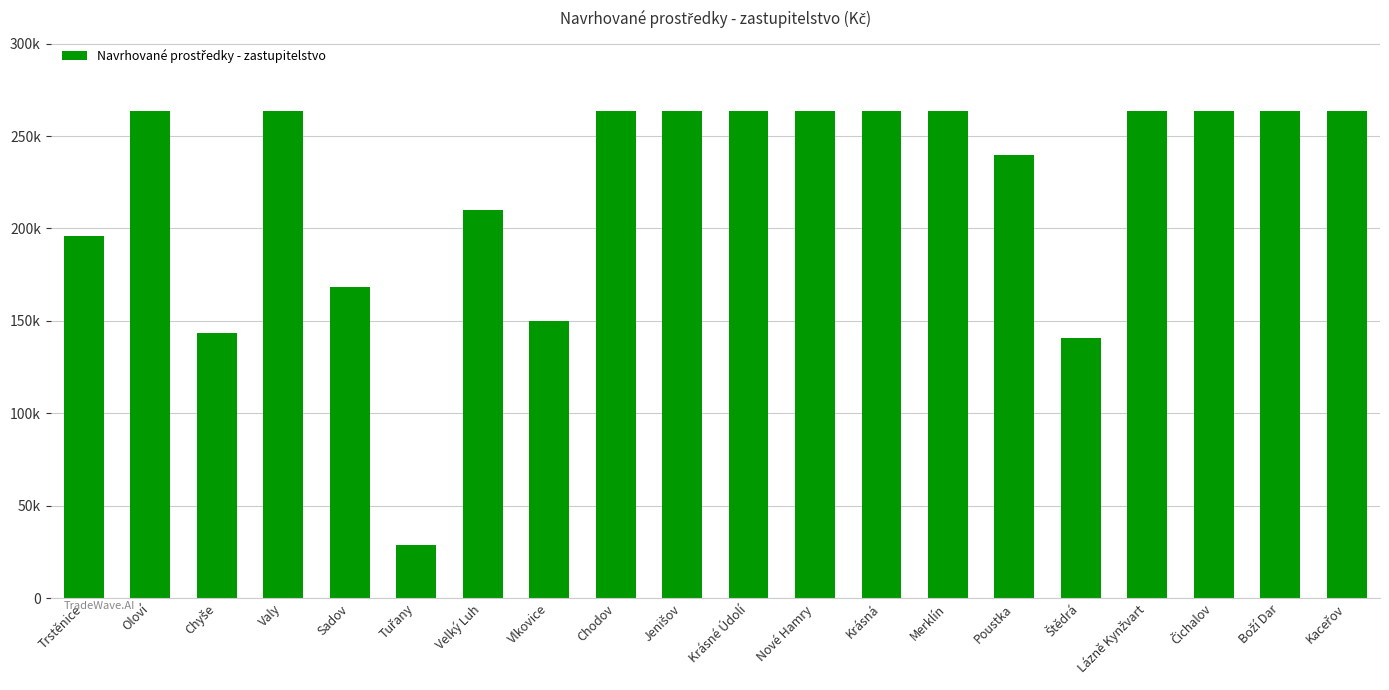

Are the bars horizontal?

No